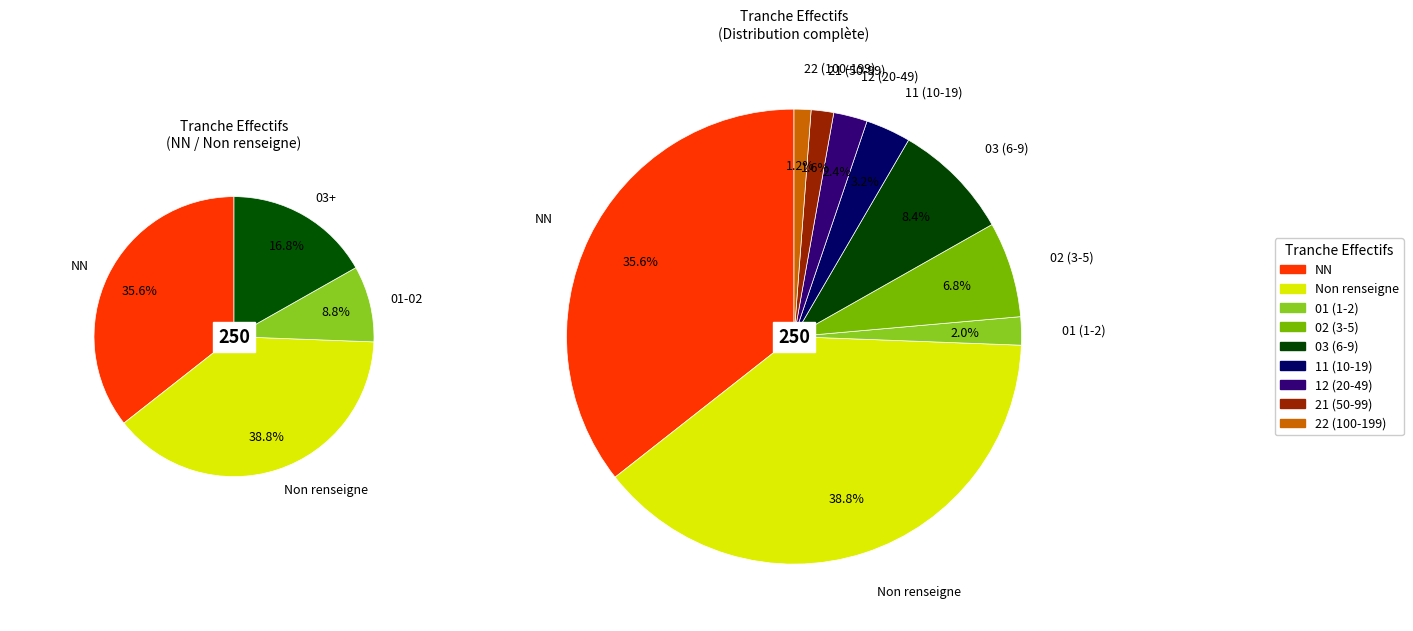

Is it true that 22 is 10% of the pie?

False